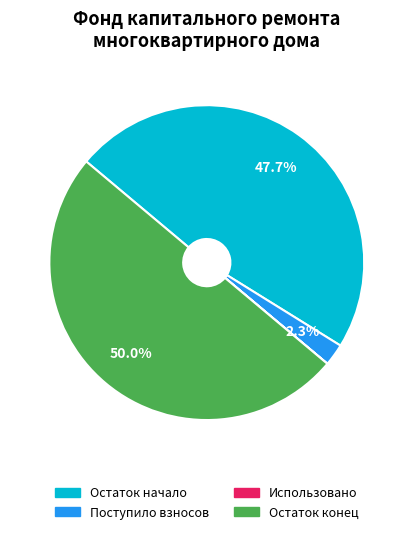

Approximately how many times larger is the value at Остаток начало compared to Остаток конец?

1.0